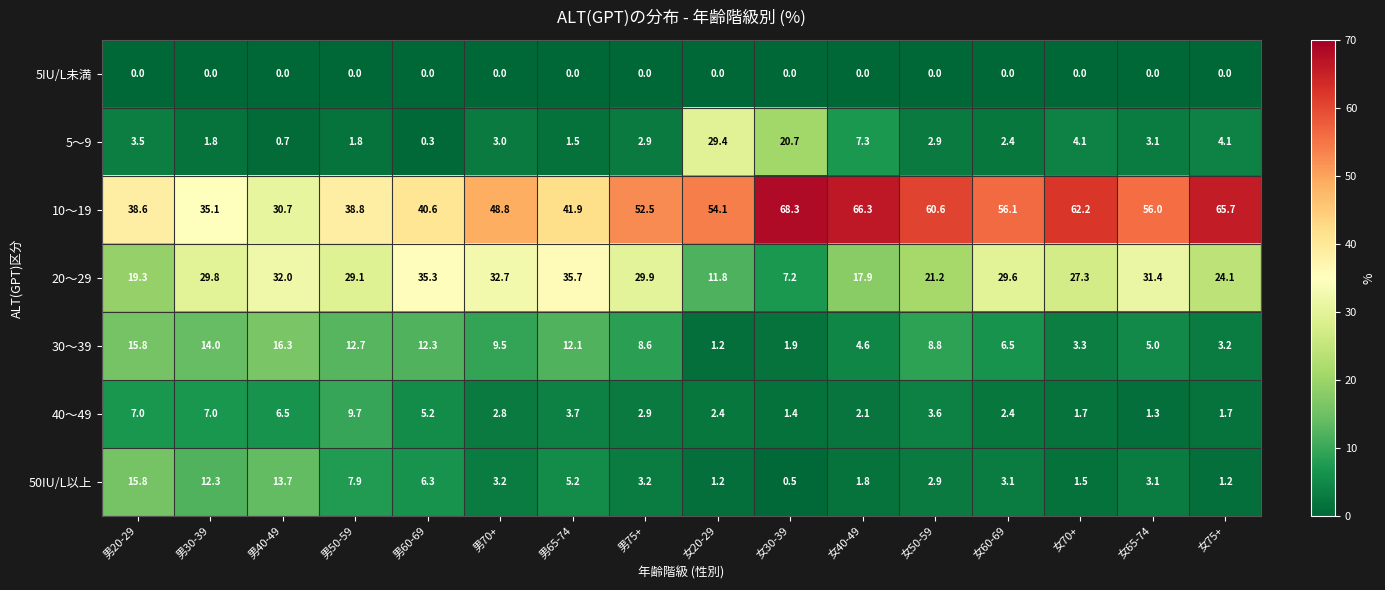

True or false: 30～39 has a value of 3.4 at 男40-49.

False